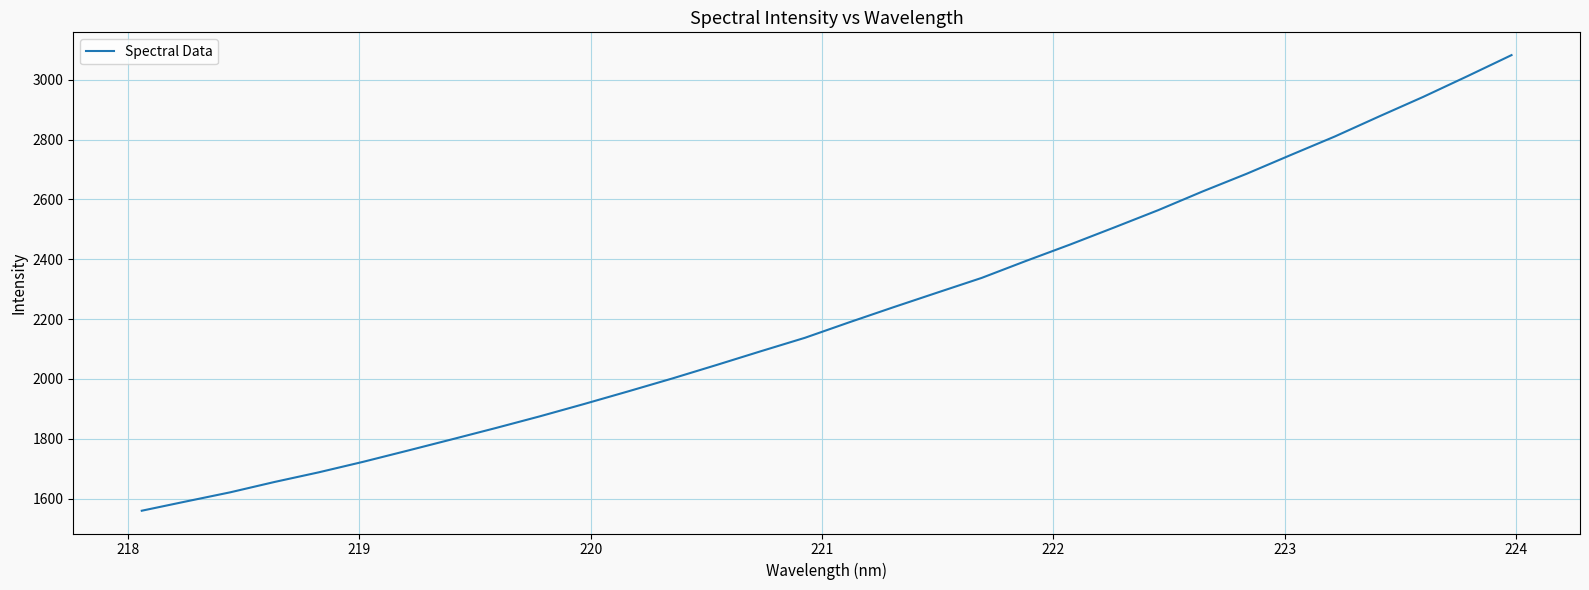

What is the difference between the maximum and minimum values?

1522.8